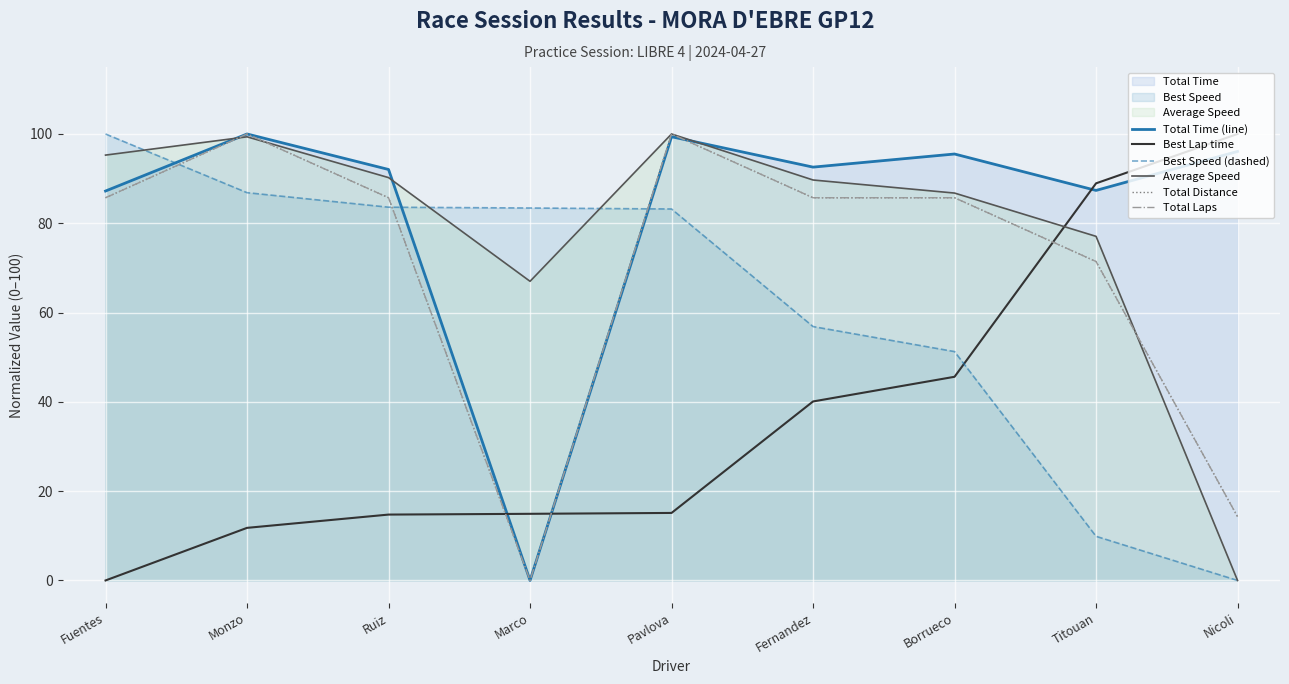

The Average Speed series shows -39.1 at Nicoli. True or false?

False